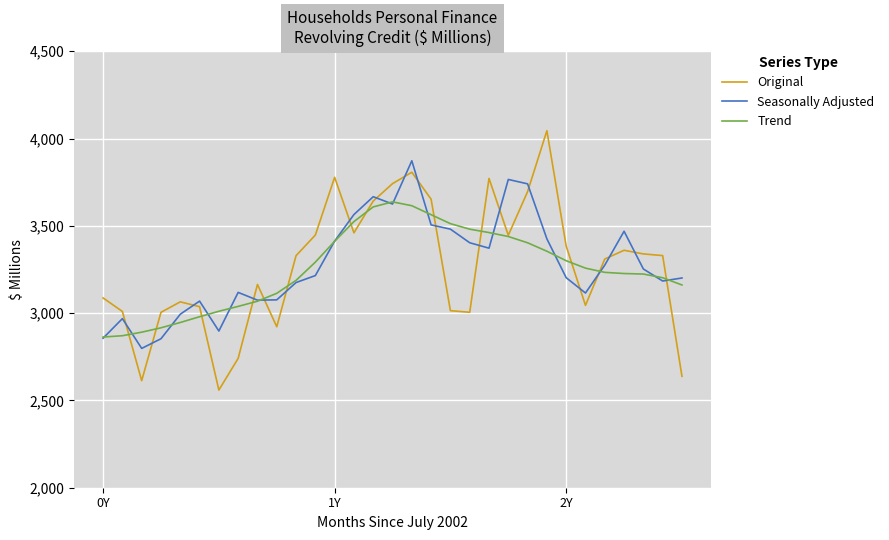

Does the chart have visible grid lines?

Yes